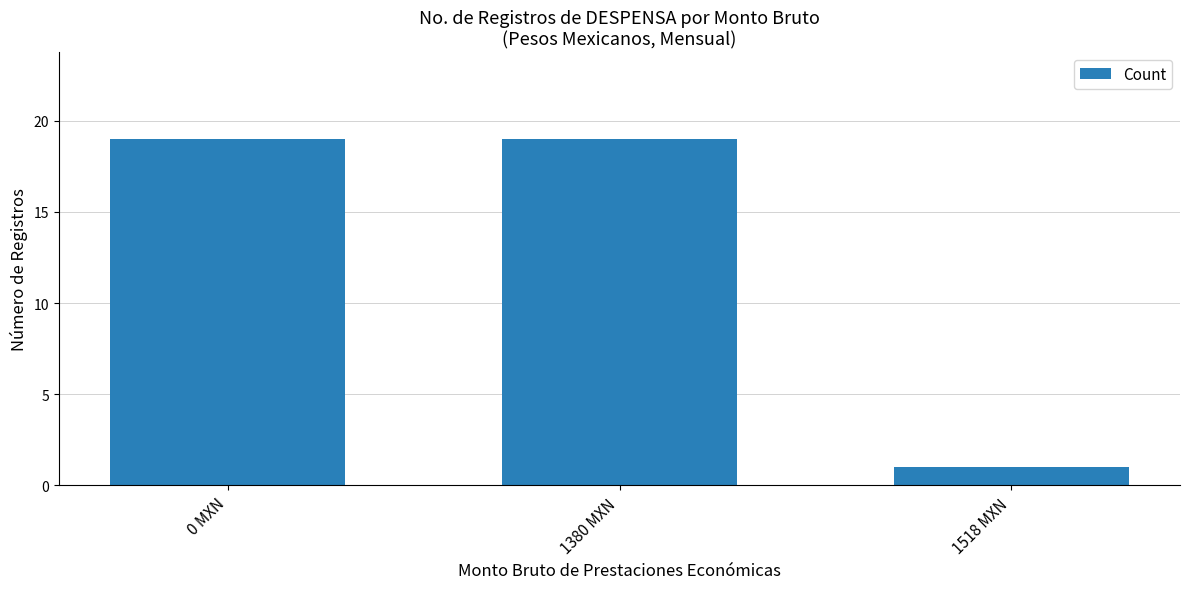

Is it true that the value at 1380 MXN is 19?

True